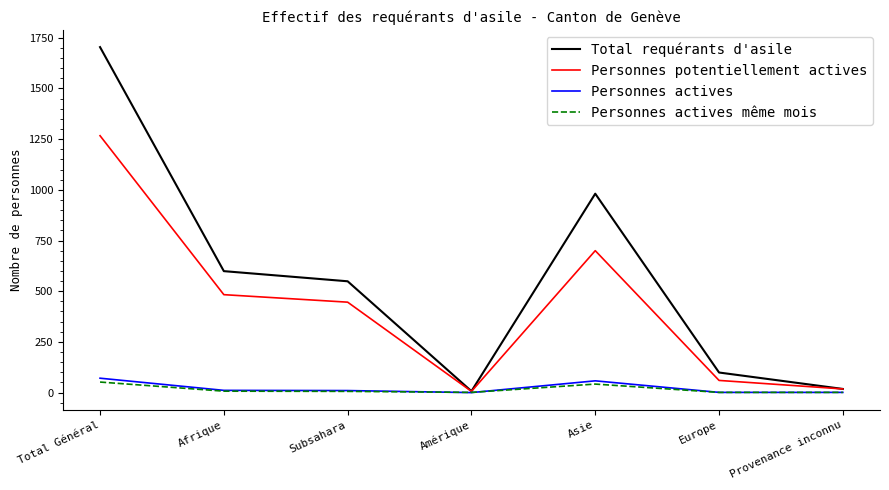

Which category has the highest value across all series?

Total Général